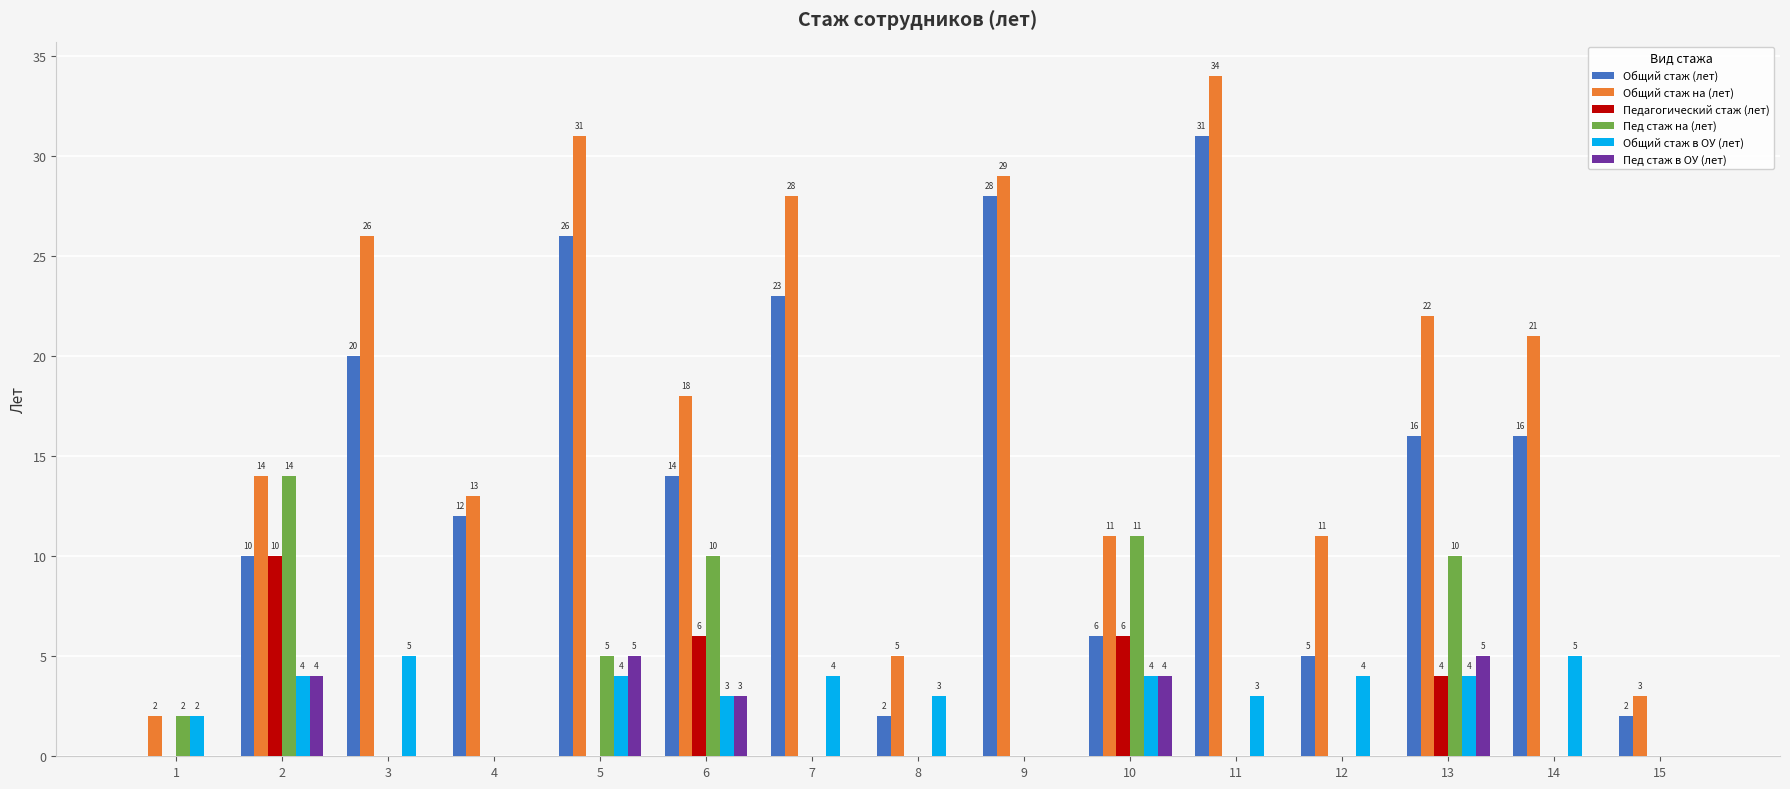

What are all the series names shown in the legend?

Общий стаж (лет), Общий стаж на (лет), Педагогический стаж (лет), Пед стаж на (лет), Общий стаж в ОУ (лет), Пед стаж в ОУ (лет)